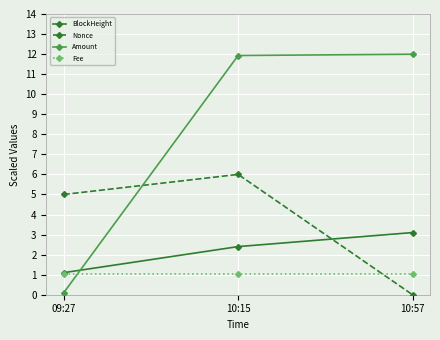

True or false: Amount has a value of 12.0 at 10:57.

True